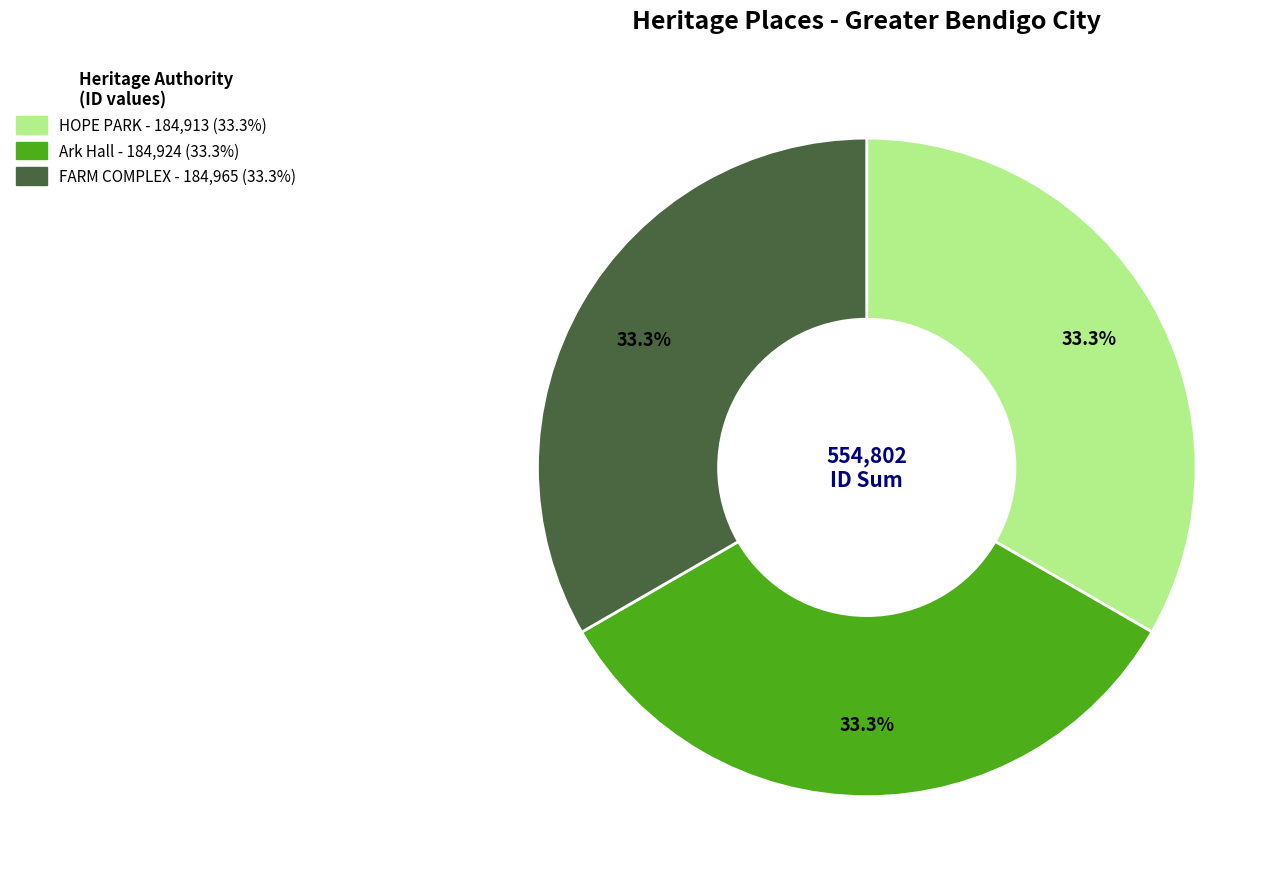

Is the sum of HOPE PARK and Ark Hall greater than half?

Yes